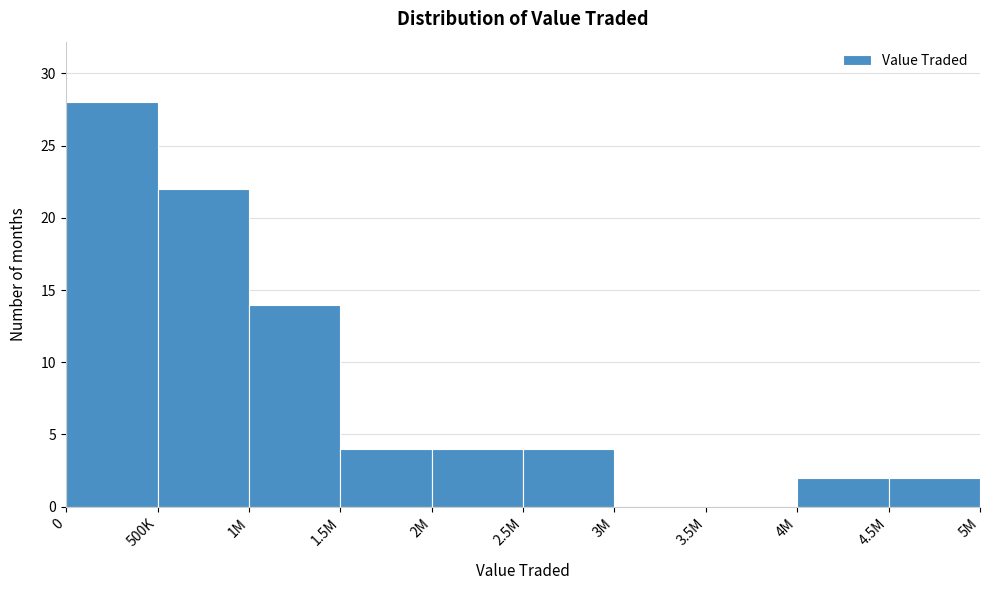

Reading right to left, extract all data points from this chart.

4.5M=2	4M=2	3.5M=0	3M=0	2.5M=4	2M=4	1.5M=4	1M=14	500K=22	0=28